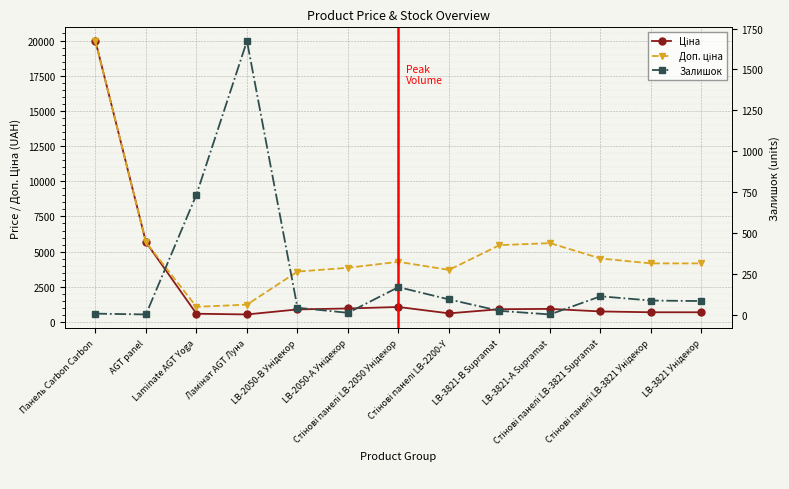

At which category is the sum across all series the highest?

Панель Carbon Carbon